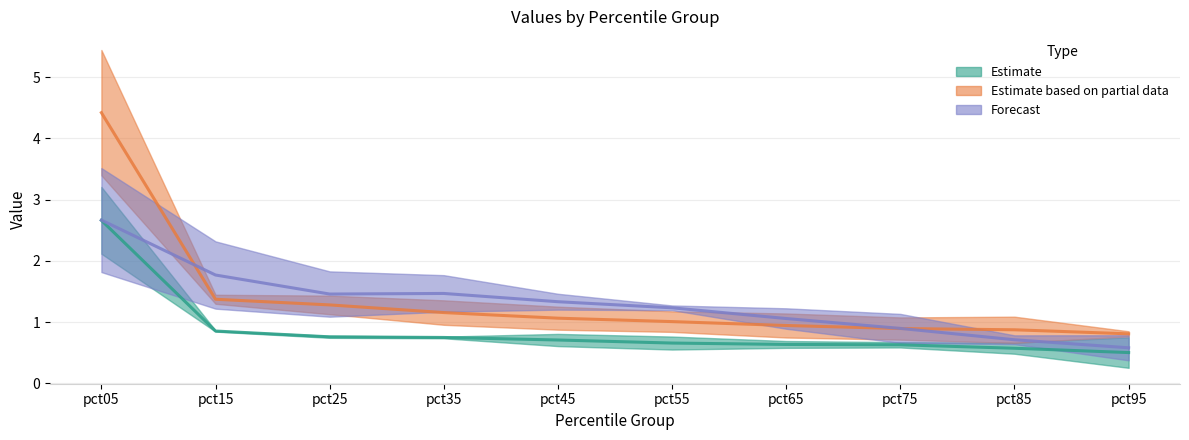

Which label corresponds to the largest value in the chart?

pct05